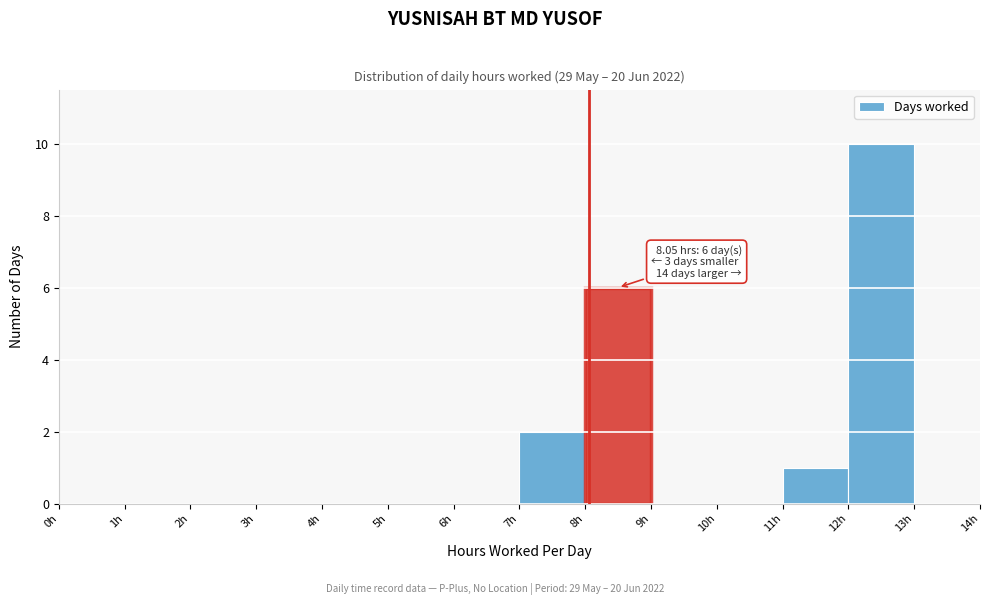

Over which range of the x-axis is the bar tallest?

12 to 13